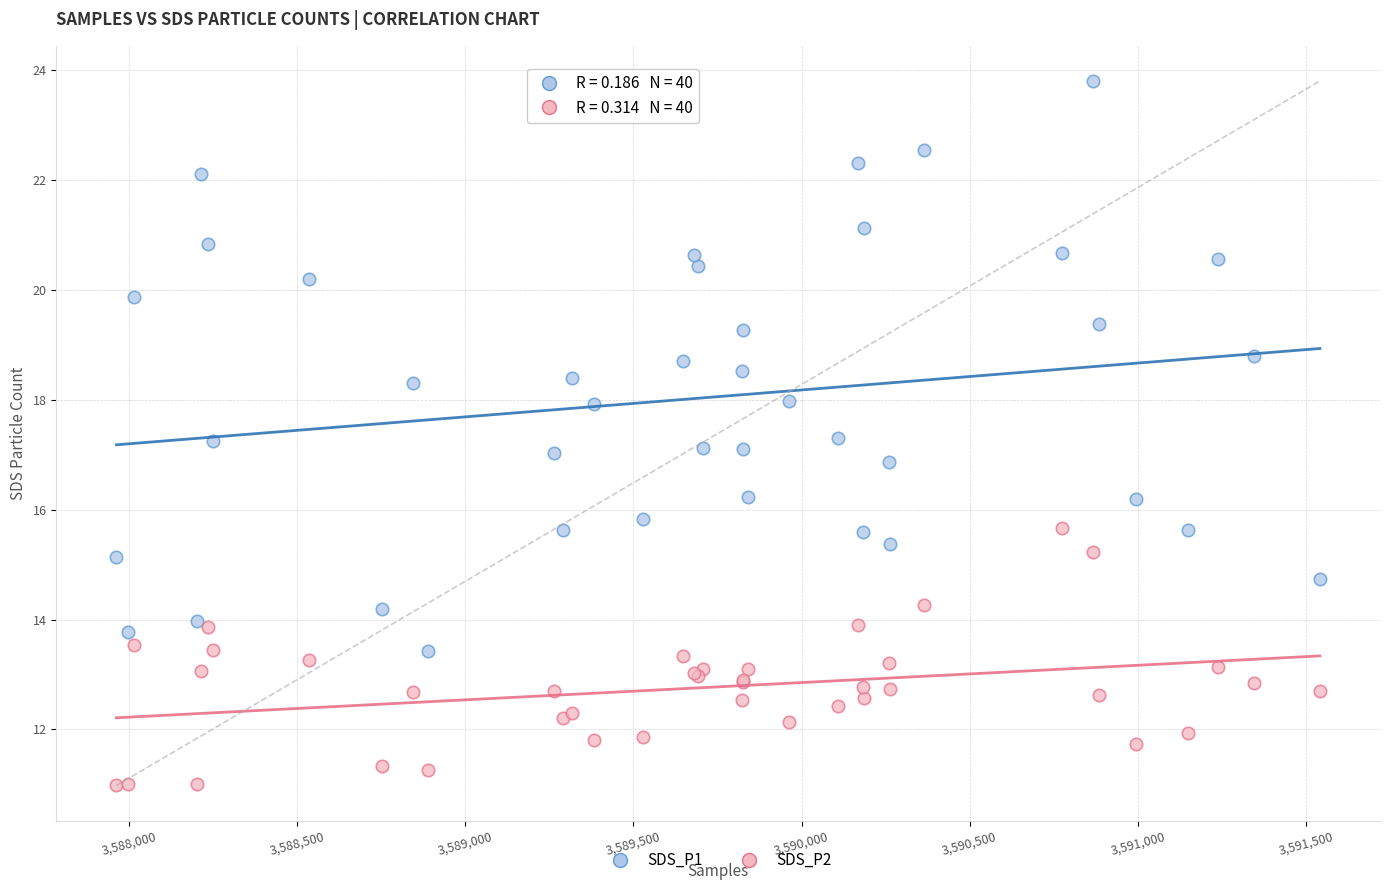

What is the X range (max minus min) for the scatter plot?

3580.0